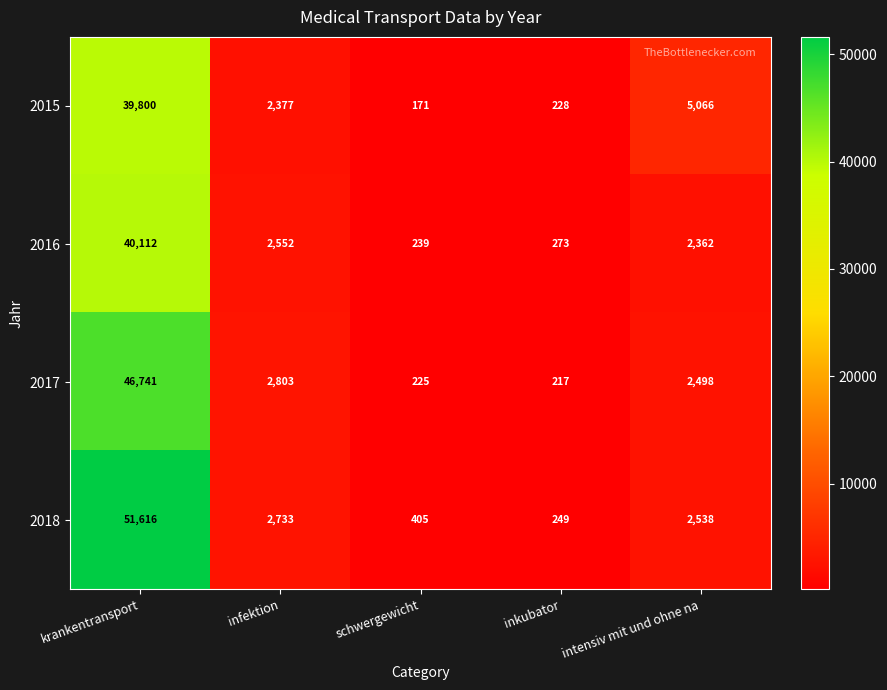

The value of 2015 at krankentransport is 65049. True or false?

False